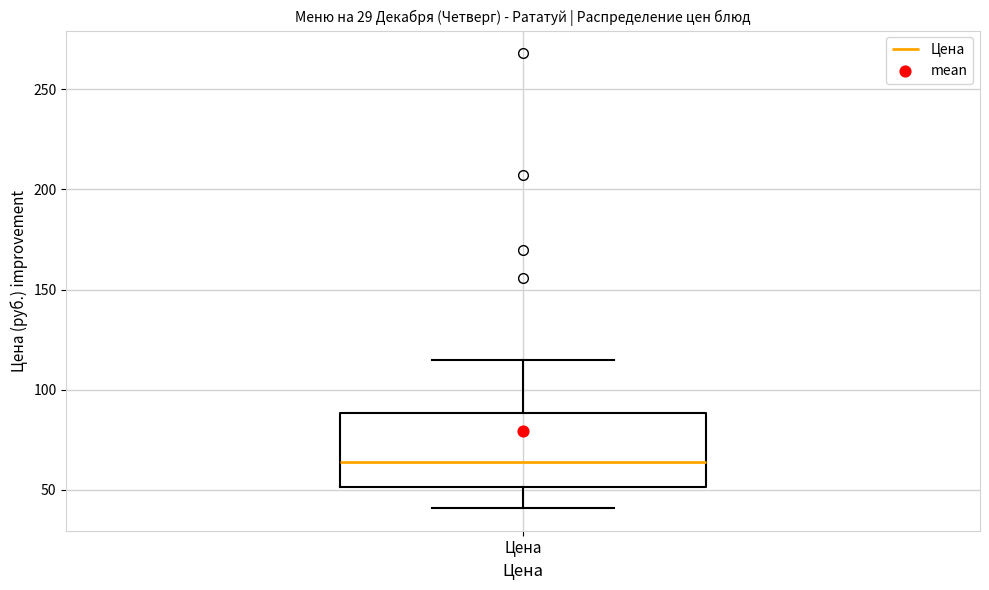

Read this box plot against the y-axis: the position of the median line, the range covered by the box, and the ends of both whiskers. The values are not printed on the chart, so give them approximately, as read against the axis.

median 65, box 50 to 90, whiskers 40 to 115